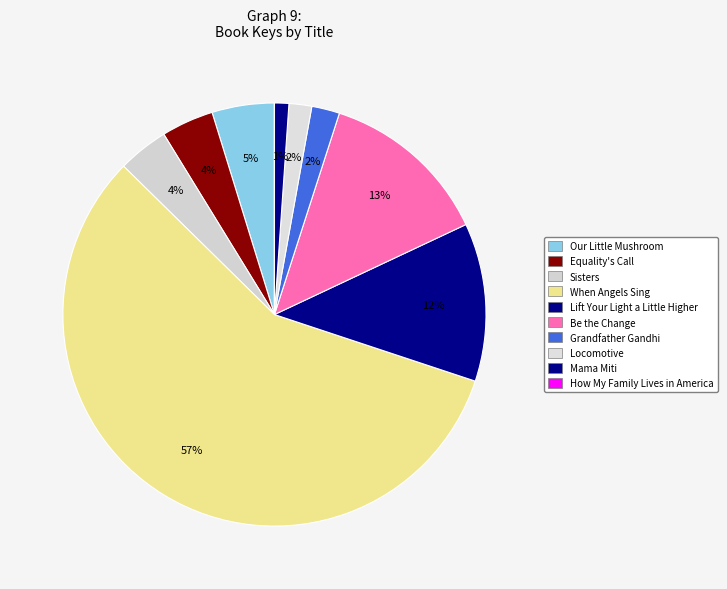

Which category has the smallest portion of the pie?

How My Family Lives in America